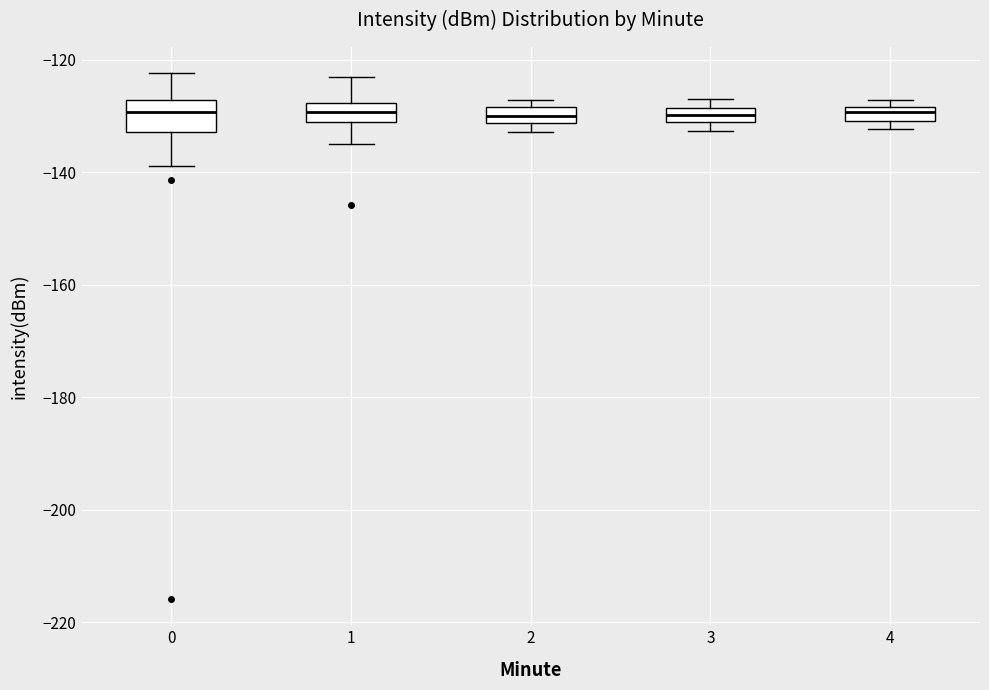

Where is the upper edge of the box at x = 1 on the y-axis? The values are not printed on the chart, so give them approximately, as read against the axis.

-128